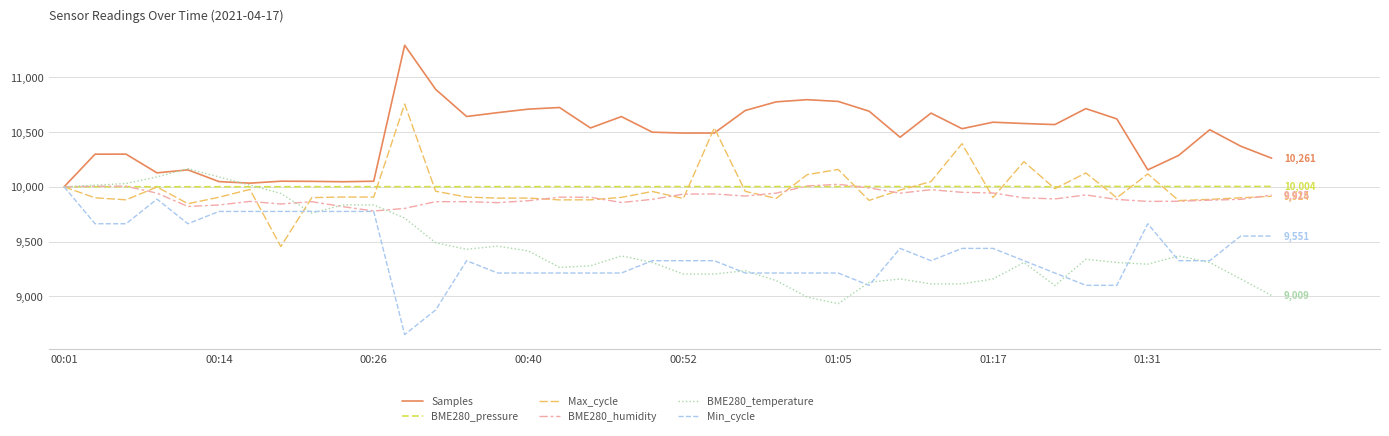

What is the sum of all BME280_humidity values?

396173.0